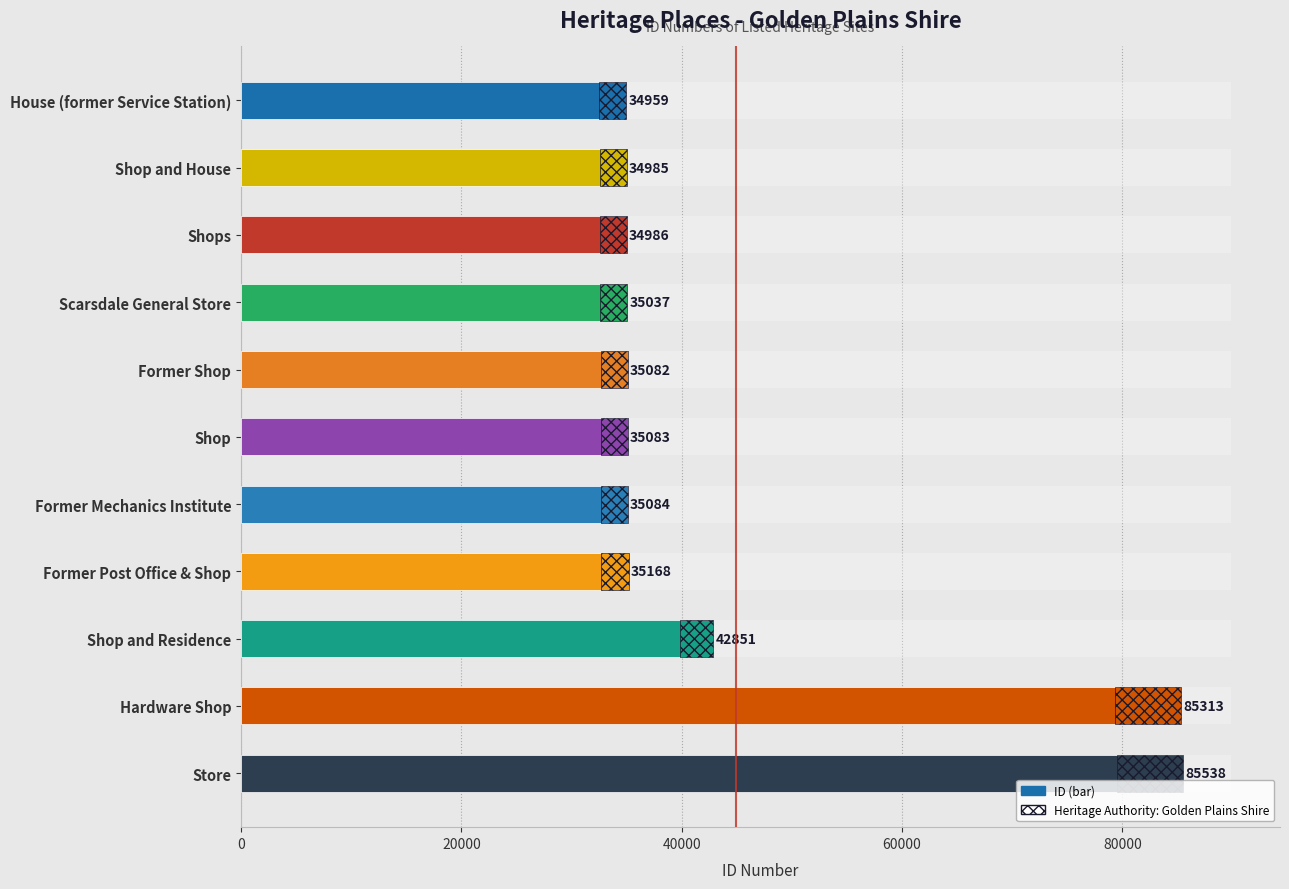

What is the greatest value displayed?

85538